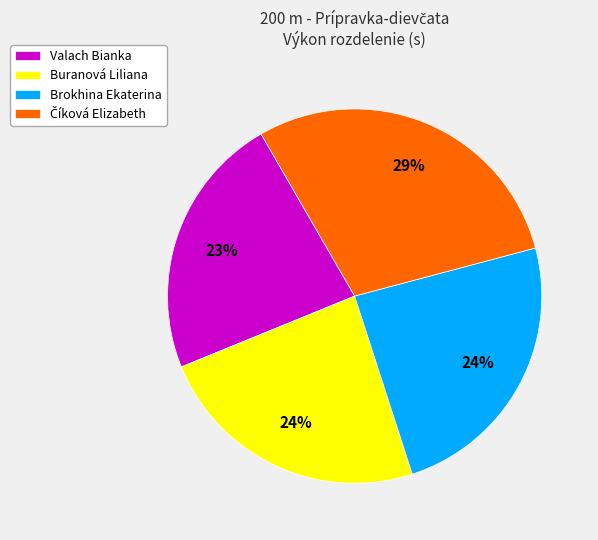

True or false: Buranová Liliana accounts for 29% of the total.

False